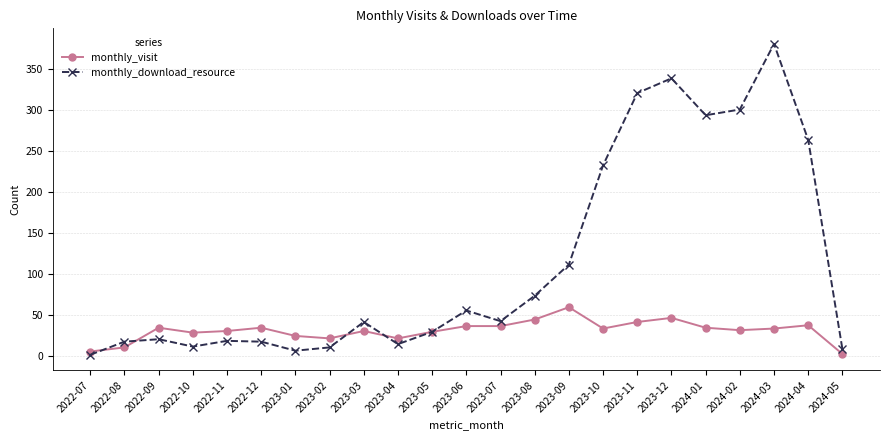

True or false: monthly_visit has more than 1 points higher than both neighbors.

True